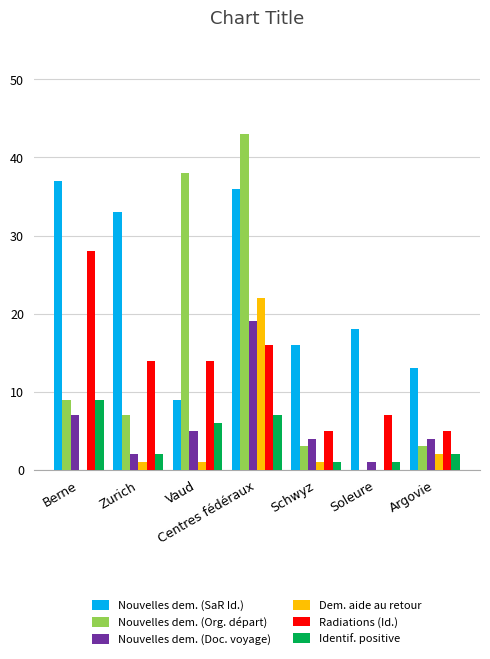

How many distinct data groups are displayed?

6